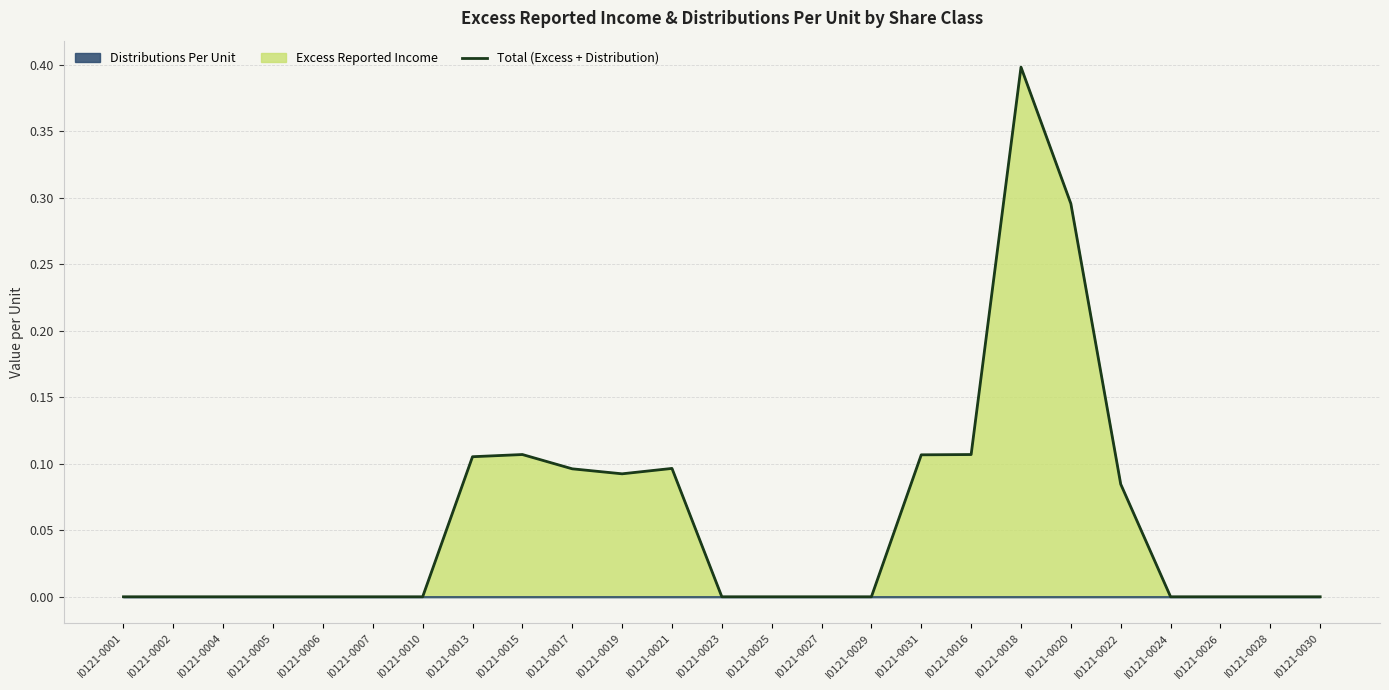

How many points are lower than both their immediate neighbors (excluding endpoints)?

1